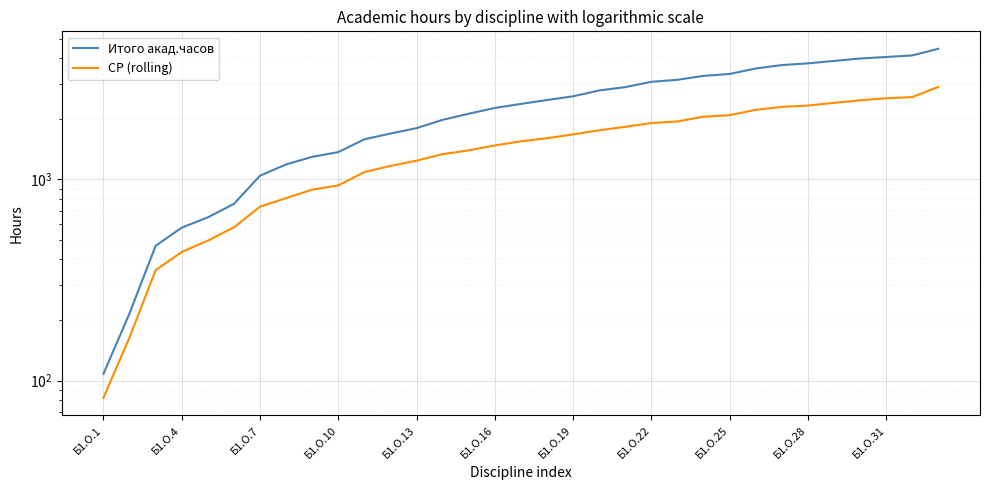

Which series has the largest total across all categories?

Итого акад.часов